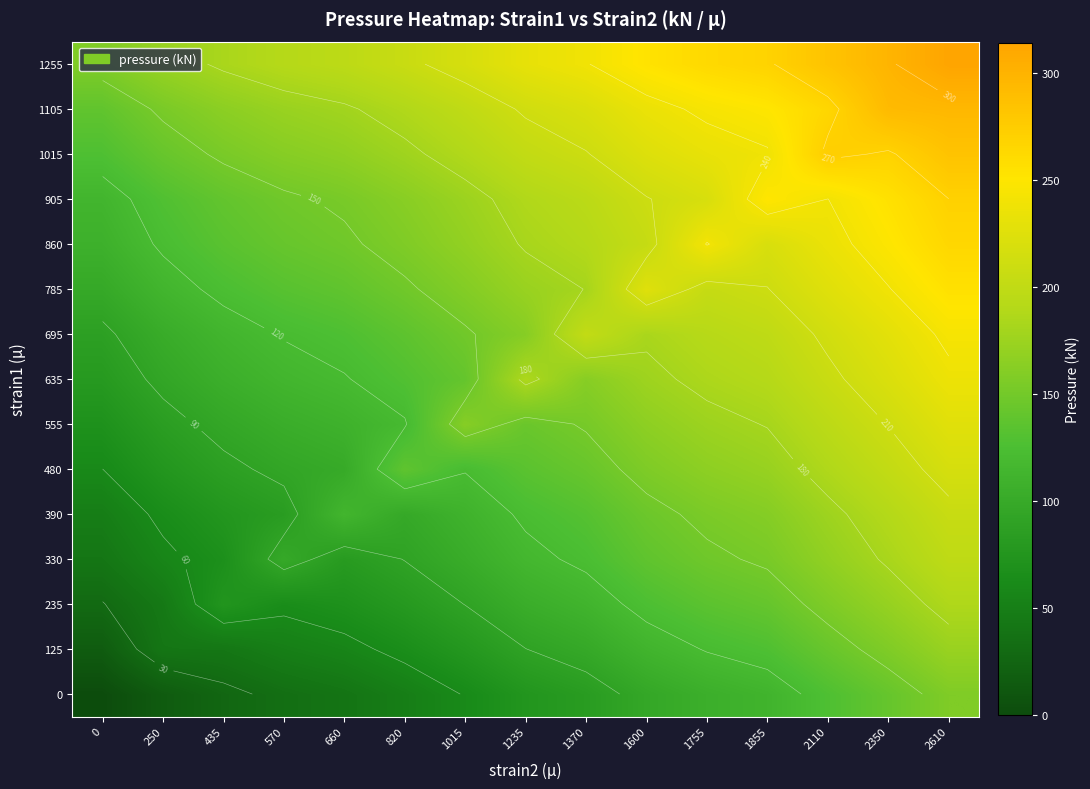

At 660, list the series in order from smallest to largest.

0, 125, 235, 330, 480, 555, 390, 635, 695, 785, 860, 905, 1015, 1105, 1255